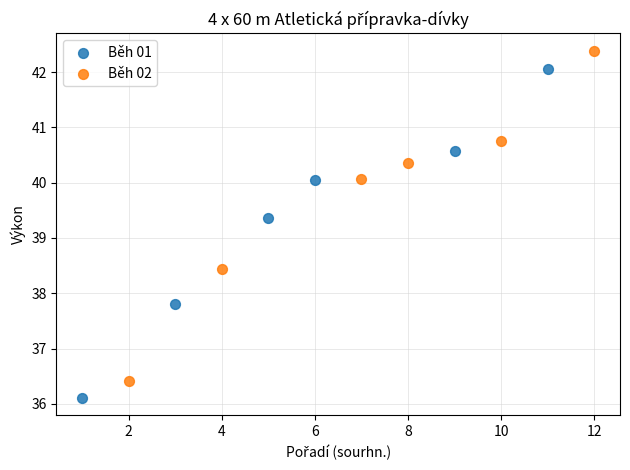

Which series contains the highest Y value?

Běh 02